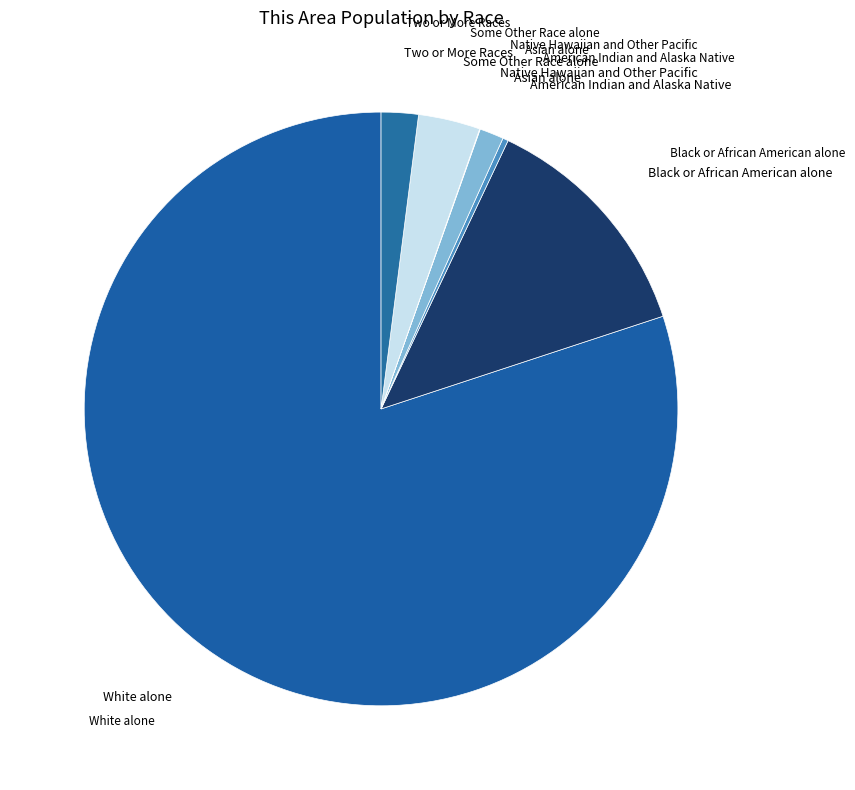

The Two or More Races slice represents 16% of the pie. True or false?

False